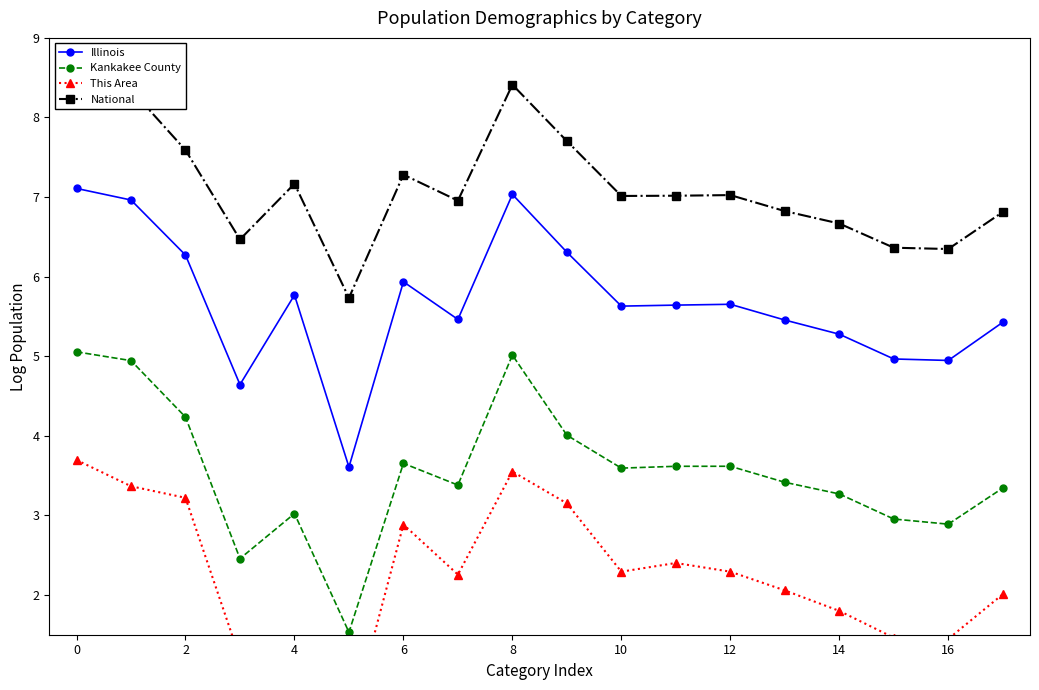

True or false: National has a value of 6.7 at 14.

True